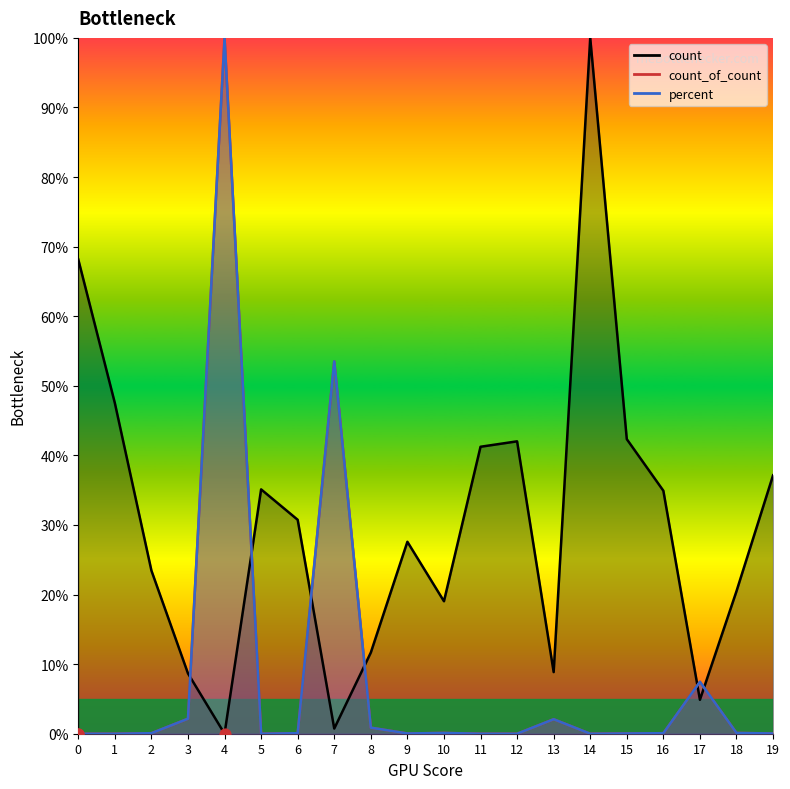

What is the total value across all series at 9?

27.7